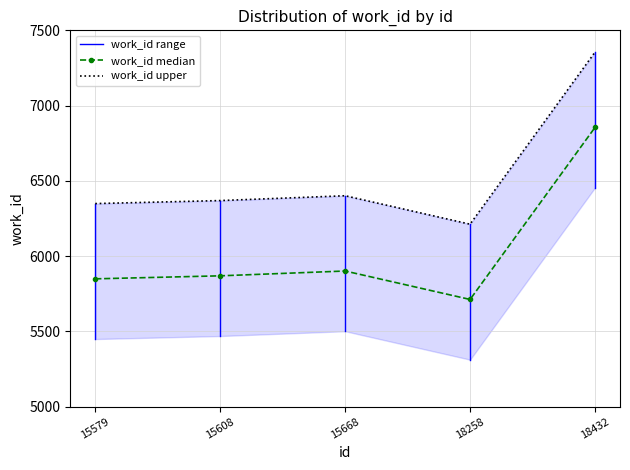

At which category does the data reach its first local peak?

15668